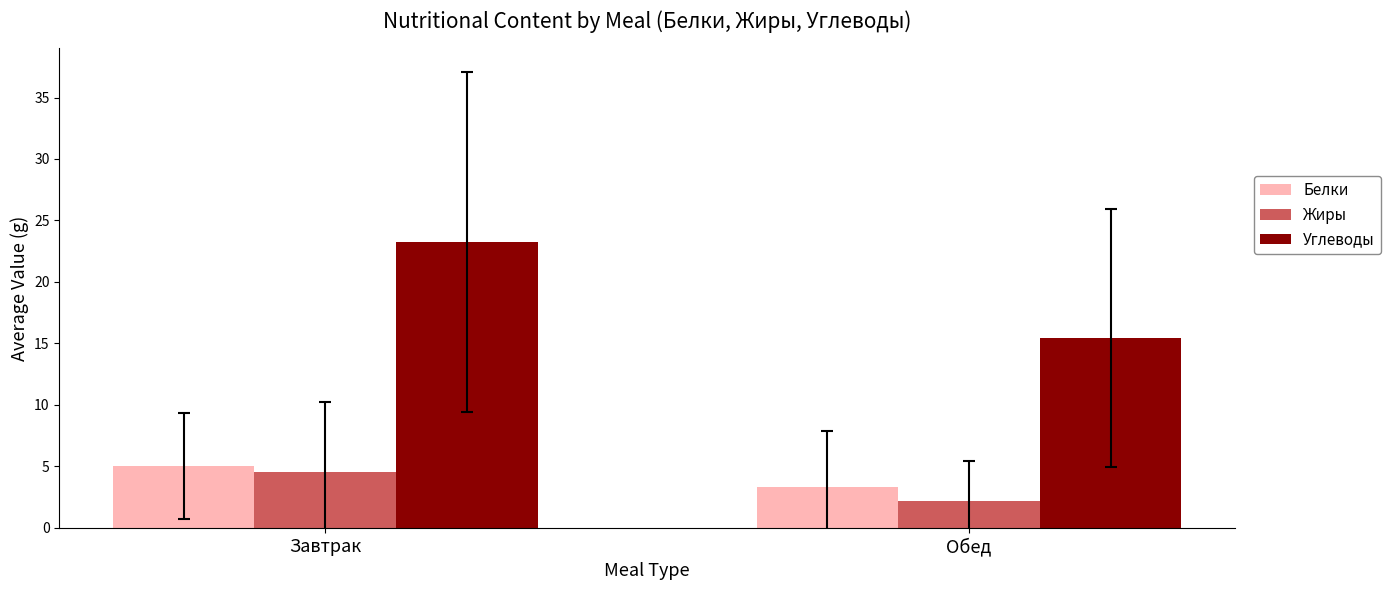

Count the number of data series in this chart.

3